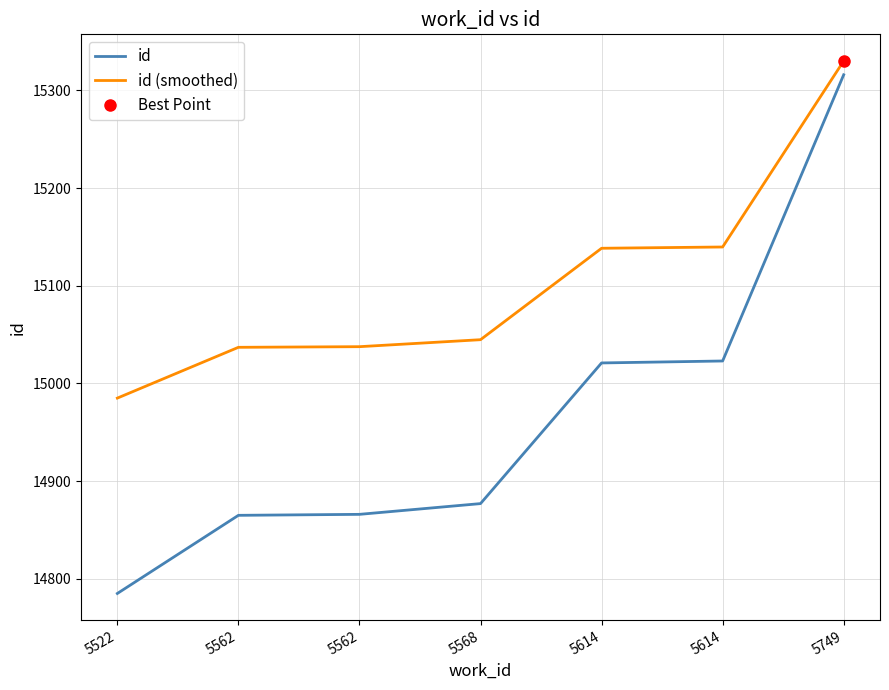

True or false: id (smoothed) has a value of 15037.0 at 5562.

True